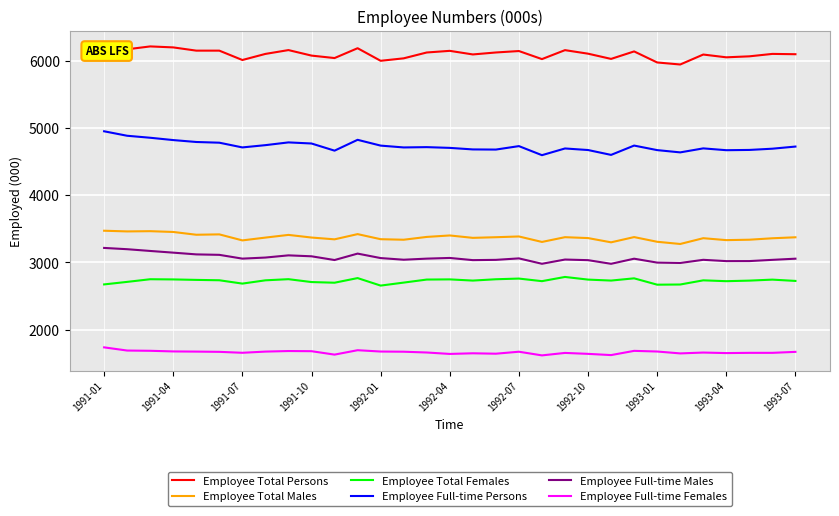

True or false: Employee Total Persons and Employee Total Females cross at least once.

False